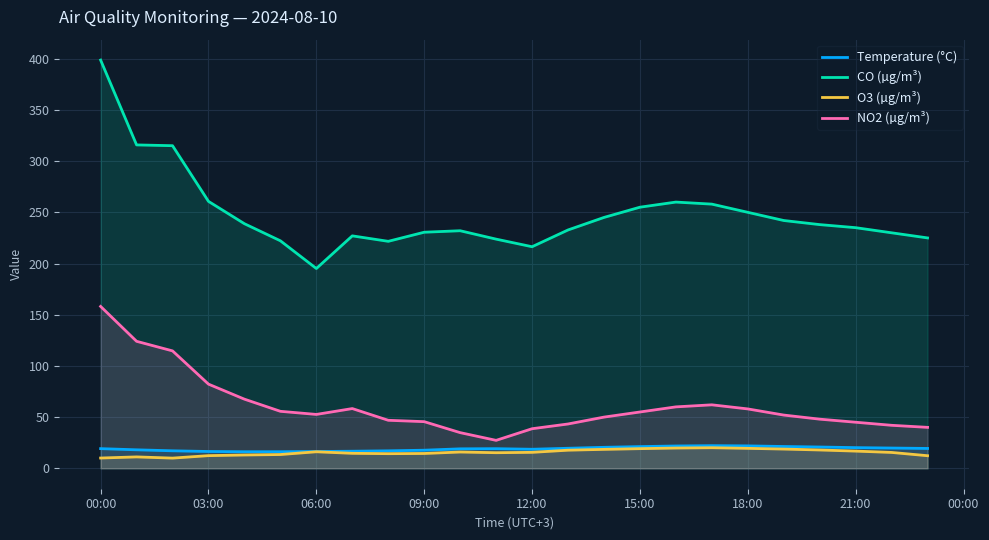

What is the sum of the NO2 (µg/m³) values at 18:00 and 09:00?

103.6